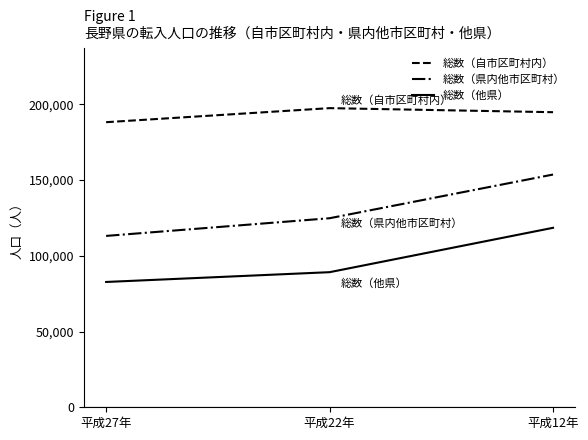

Reading left to right, extract all data points from this chart.

総数（自市区町村内）: 平成27年=188225	平成22年=197503	平成12年=194821
総数（県内他市区町村）: 平成27年=113140	平成22年=124820	平成12年=153663
総数（他県）: 平成27年=82737	平成22年=89196	平成12年=118494